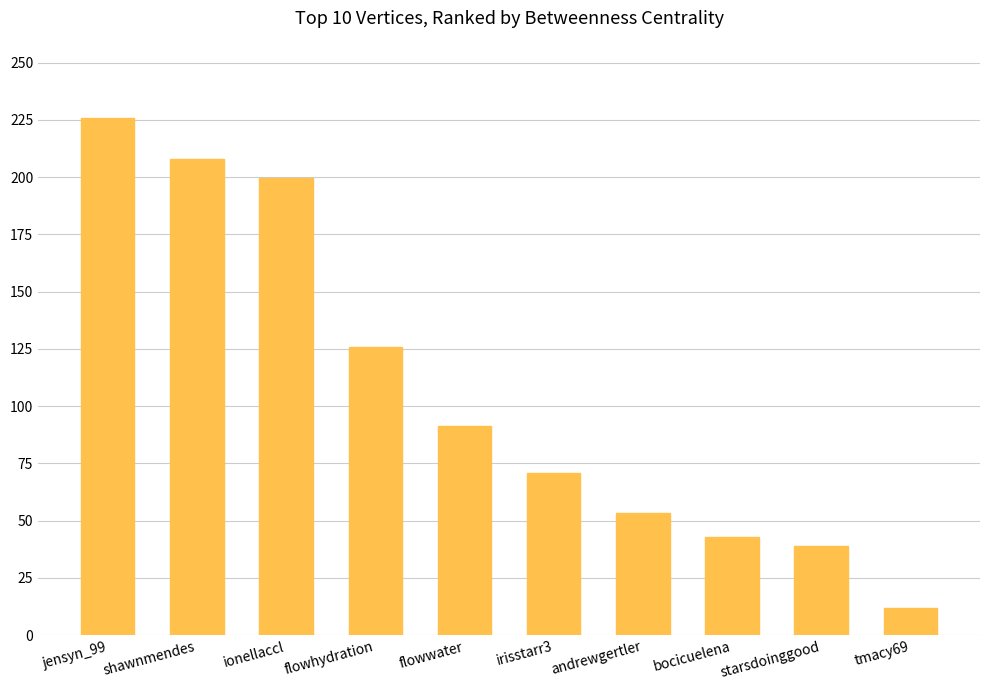

What is the sum of all values?

1068.0